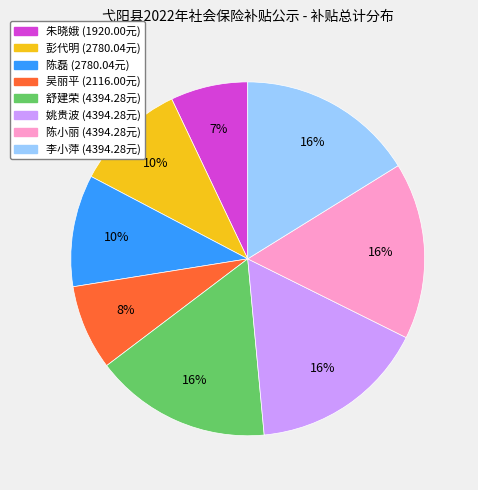

Count the number of slices in the pie.

8